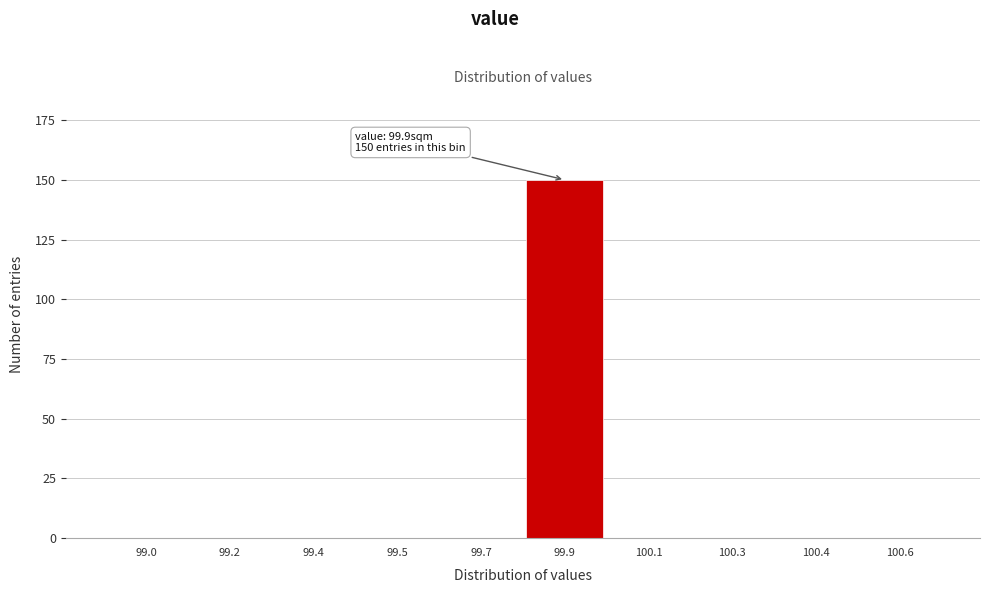

Reading left to right, transcribe all the data shown in this chart.

99.0=0	99.2=0	99.4=0	99.5=0	99.7=0	99.9=150	100.1=0	100.3=0	100.4=0	100.6=0